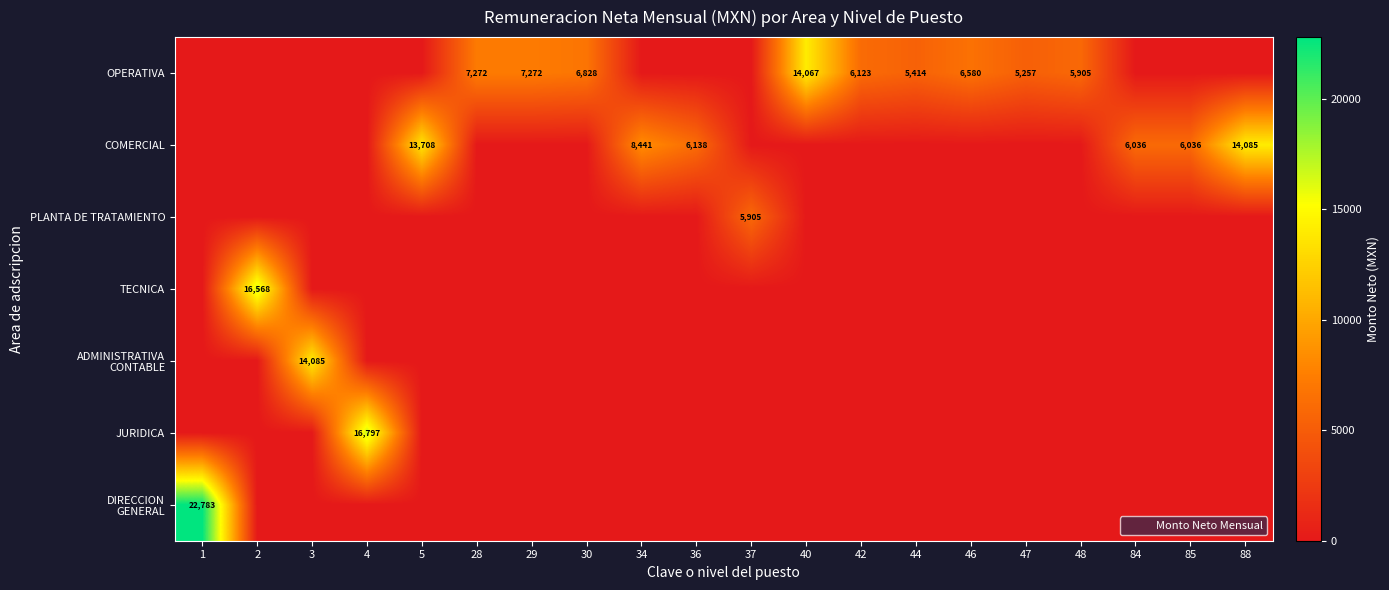

What is the difference between the highest and lowest values at 88?

14085.0